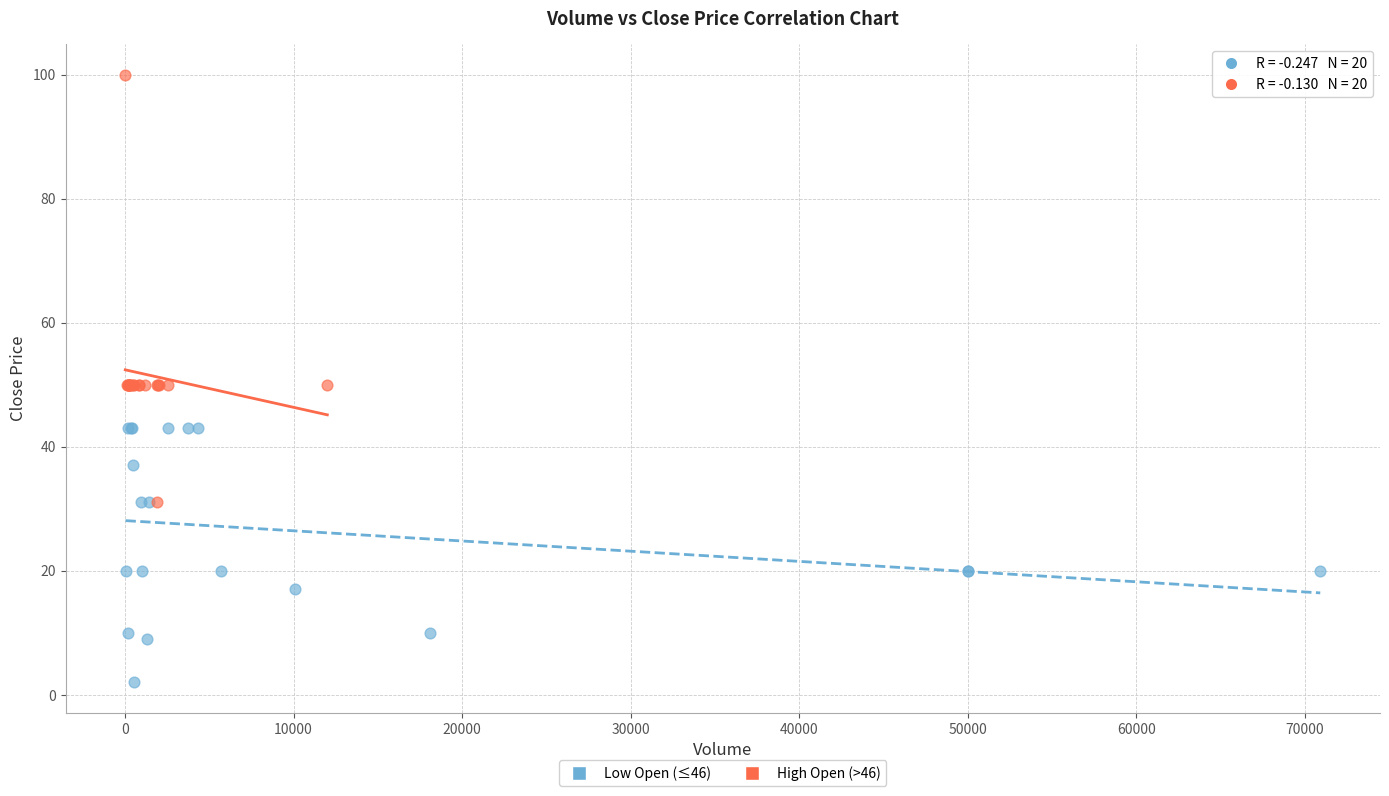

What are all the series names shown in the legend?

Low Open (≤46), High Open (>46)